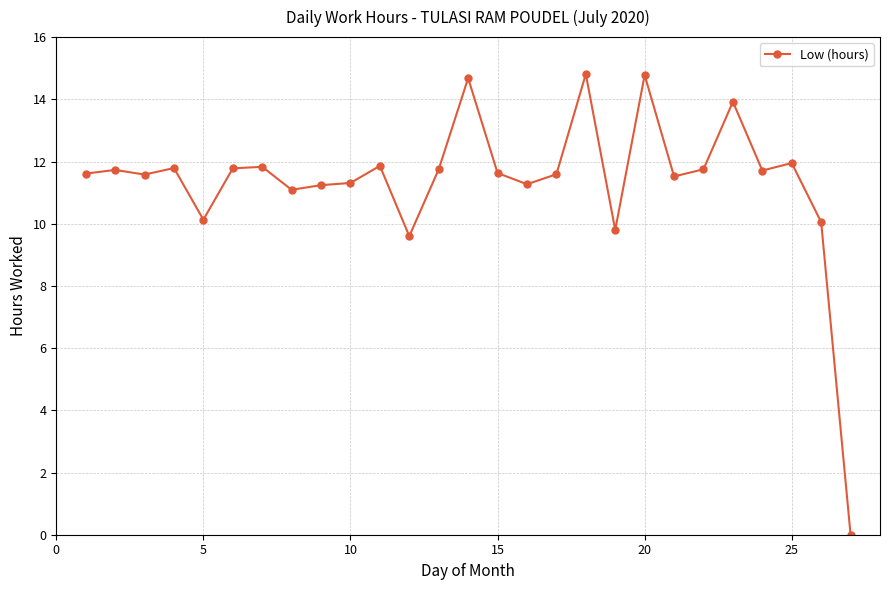

How many lines are shown in the chart?

1